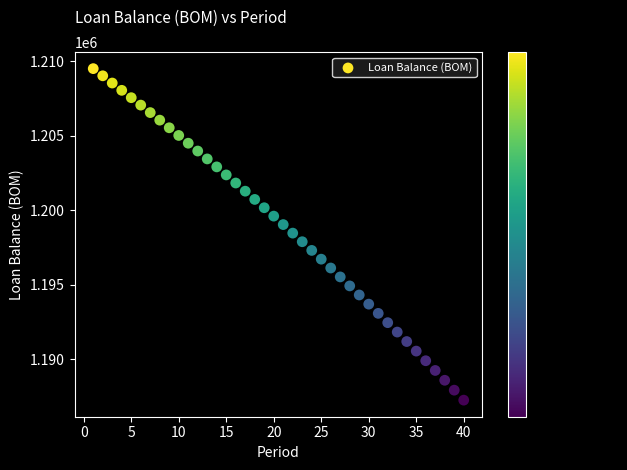

What is the range of X values (max minus min)?

39.0